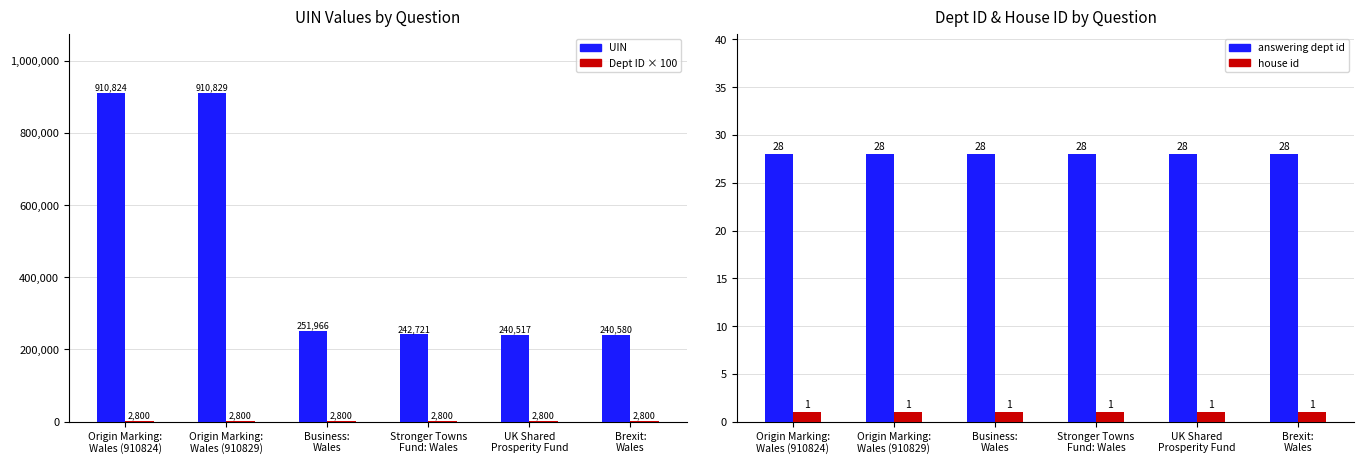

Which series has the largest range (max minus min)?

UIN